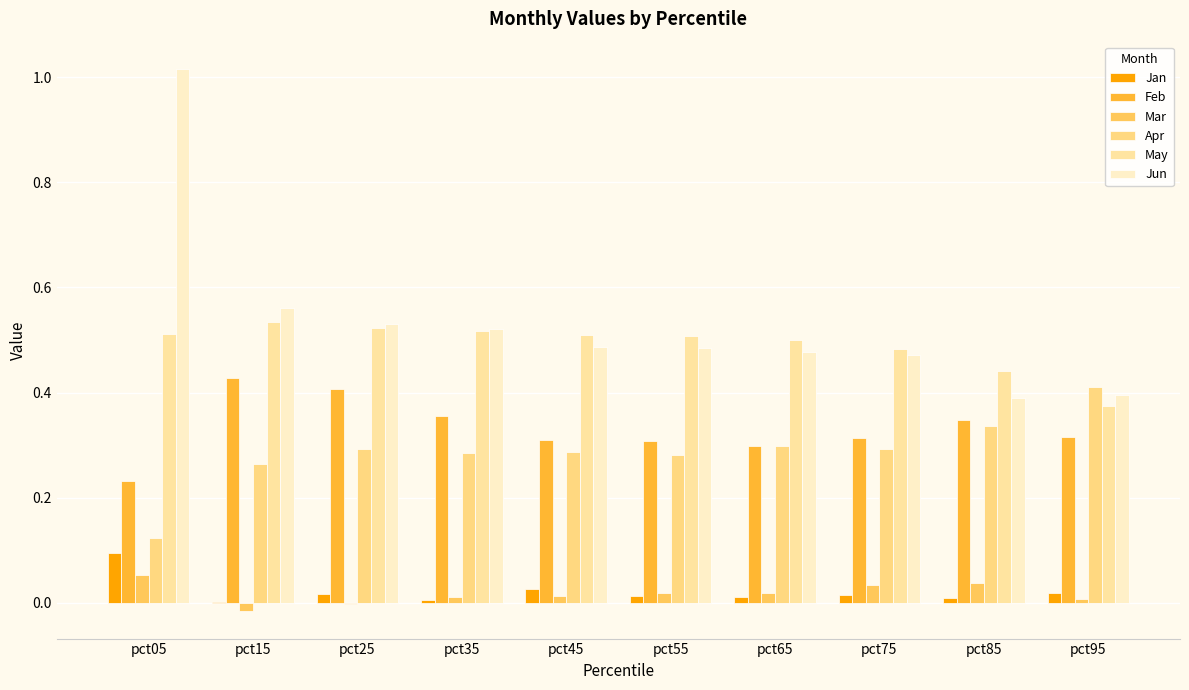

What is the highest value of the May series?

0.5